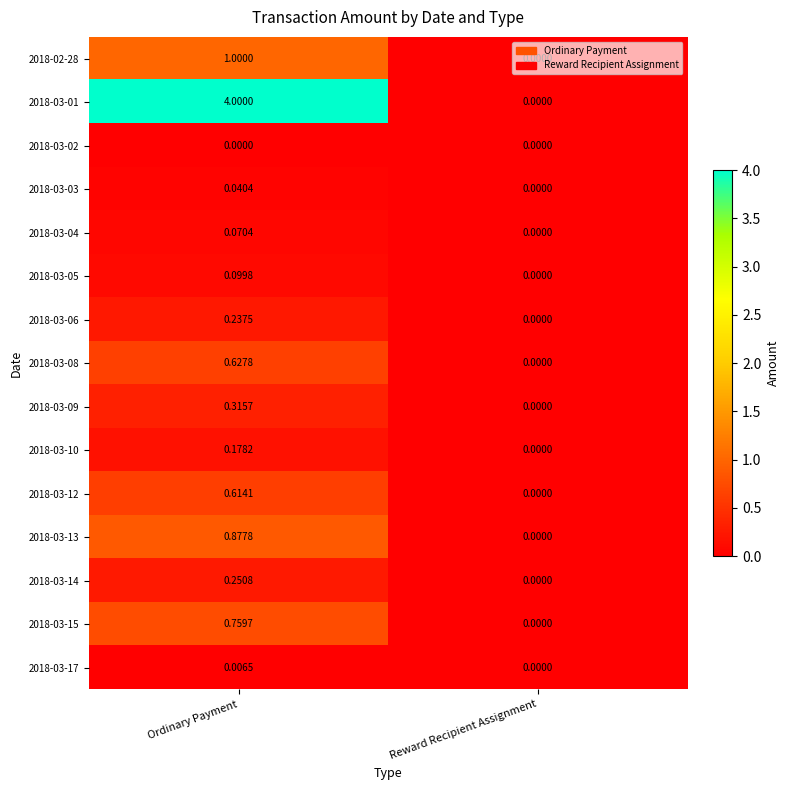

List the labels in order of 2018-03-08 value, smallest first.

Reward Recipient Assignment, Ordinary Payment